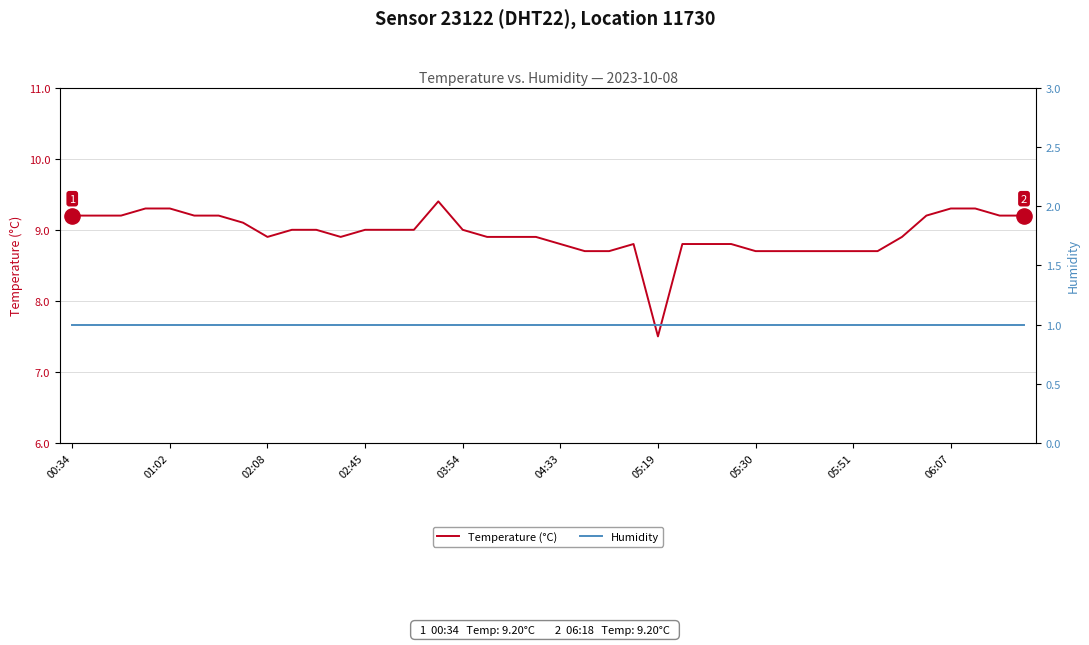

What are all the series names shown in the legend?

Temperature (°C), Humidity